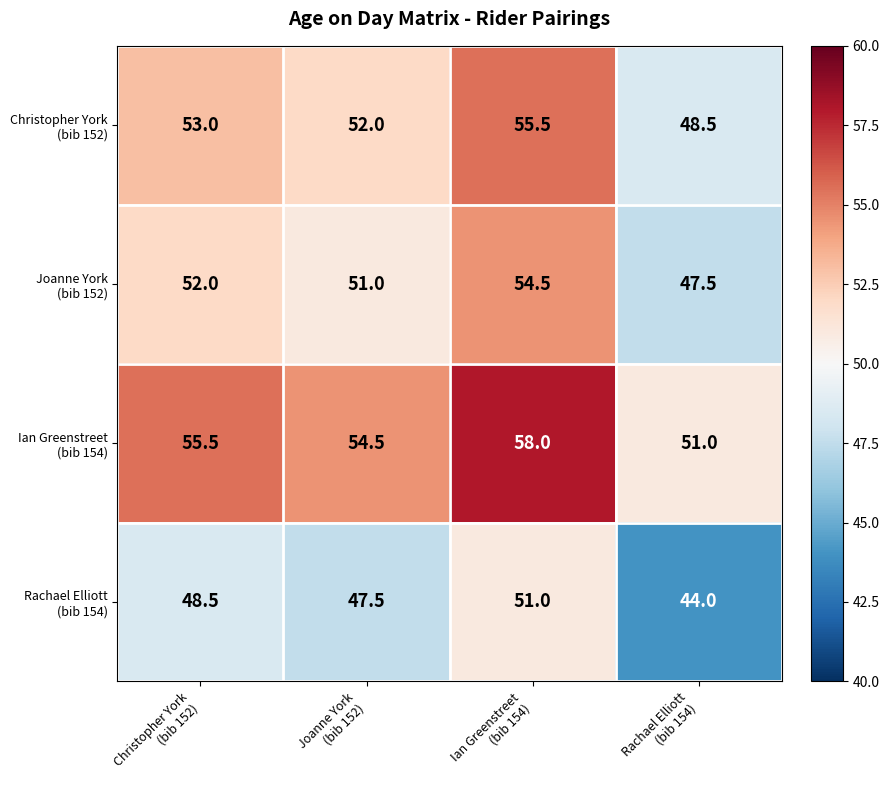

At how many categories does at least one series exceed 46?

4